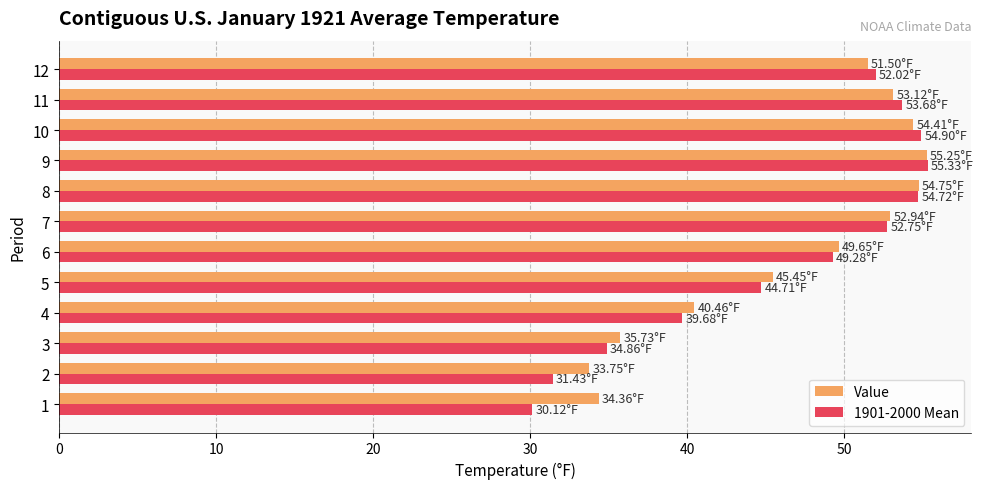

Count the number of data series in this chart.

2